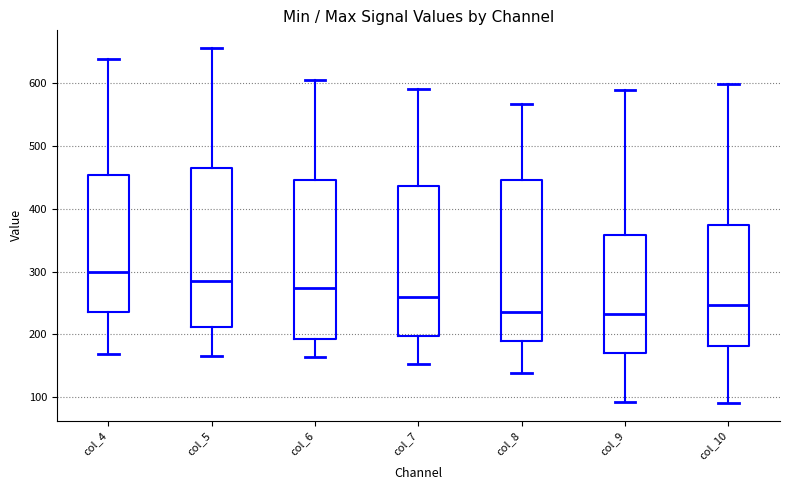

Reading left to right, transcribe this box plot: for each box, give where its median line is, the range the box spans, and where its two whiskers end, as read against the y-axis. The values are not printed on the chart, so give them approximately, as read against the axis.

col_4: median 300, box 240 to 450, whiskers 170 to 640
col_5: median 290, box 210 to 470, whiskers 170 to 660
col_6: median 270, box 190 to 450, whiskers 160 to 610
col_7: median 260, box 200 to 440, whiskers 150 to 590
col_8: median 240, box 190 to 450, whiskers 140 to 570
col_9: median 230, box 170 to 360, whiskers 90 to 590
col_10: median 250, box 180 to 370, whiskers 90 to 600